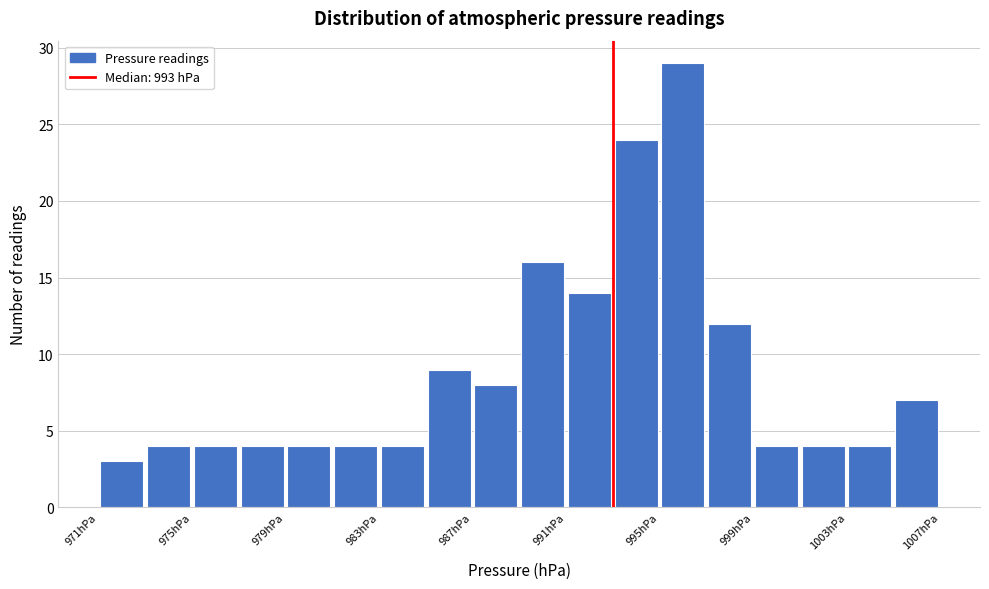

Reading left to right, list every bar in this chart as the range it spans on the x-axis followed by its height. The values are not printed on the chart, so give them approximately, as read against the axis.

971 to 973: 3
973 to 975: 4
975 to 977: 4
977 to 979: 4
979 to 981: 4
981 to 983: 4
983 to 985: 4
985 to 987: 9
987 to 989: 8
989 to 991: 16
991 to 993: 14
993 to 995: 24
995 to 997: 29
997 to 999: 12
999 to 1001: 4
1001 to 1003: 4
1003 to 1005: 4
1005 to 1007: 7